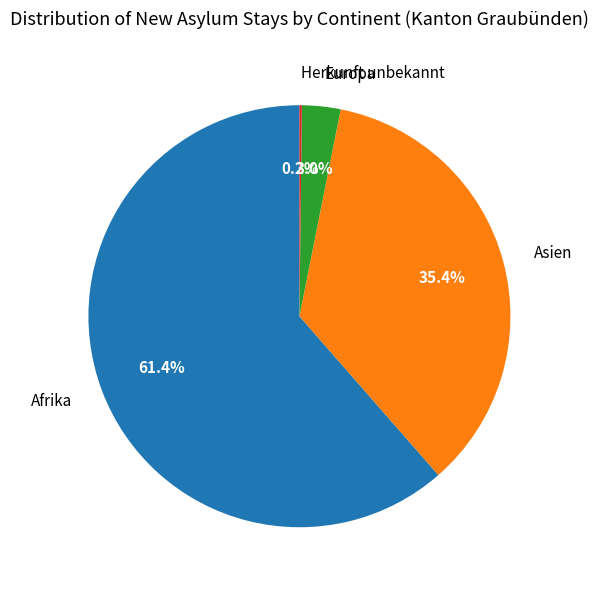

Combined, do Afrika and Europa account for over 50%?

Yes